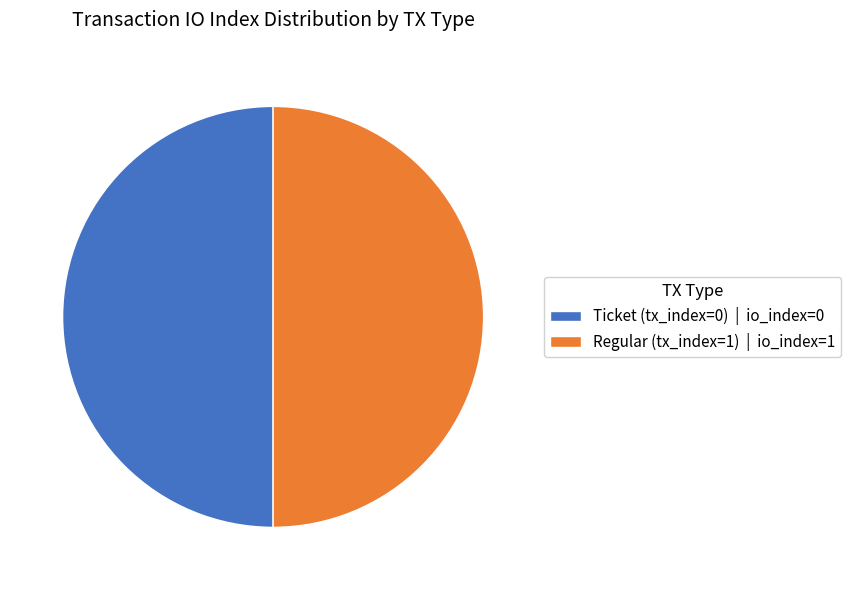

How many slices are in this pie chart?

2